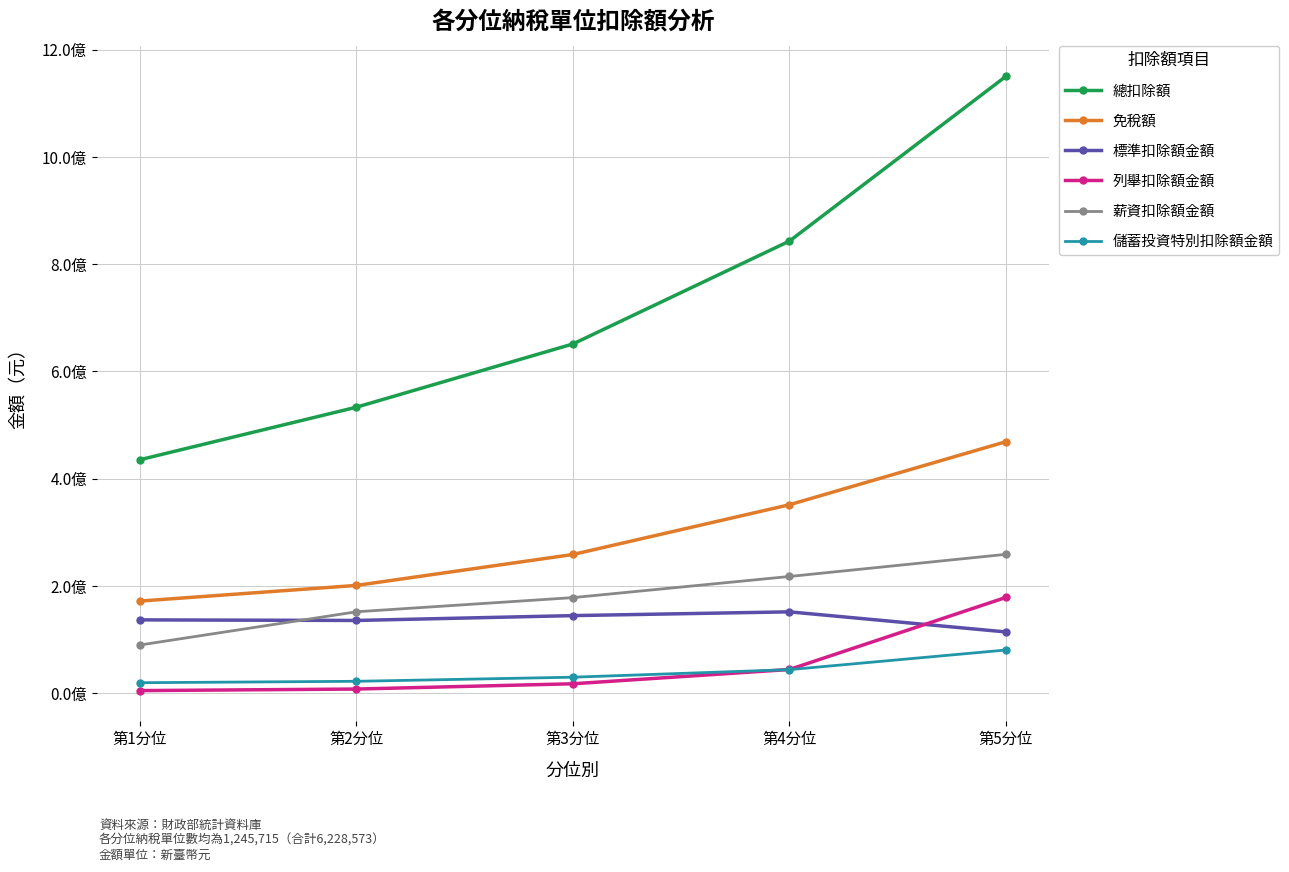

Reading left to right, list all the values displayed in this chart.

總扣除額: 第1分位=435538581	第2分位=533448814	第3分位=651333958	第4分位=843104887	第5分位=1150276805
免稅額: 第1分位=172031373	第2分位=201214465	第3分位=258866820	第4分位=351605773	第5分位=469142880
標準扣除額金額: 第1分位=136976087	第2分位=135886596	第3分位=144918629	第4分位=151950813	第5分位=114478441
列舉扣除額金額: 第1分位=5134124	第2分位=8033708	第3分位=17855174	第4分位=44475600	第5分位=178854423
薪資扣除額金額: 第1分位=90145043	第2分位=152062901	第3分位=178478144	第4分位=217878782	第5分位=259163954
儲蓄投資特別扣除額金額: 第1分位=19854596	第2分位=22464329	第3分位=30116942	第4分位=44210699	第5分位=80783138